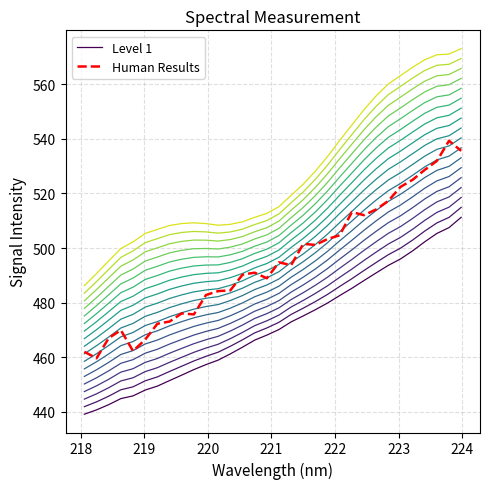

What are all the series names shown in the legend?

Level 1, Human Results